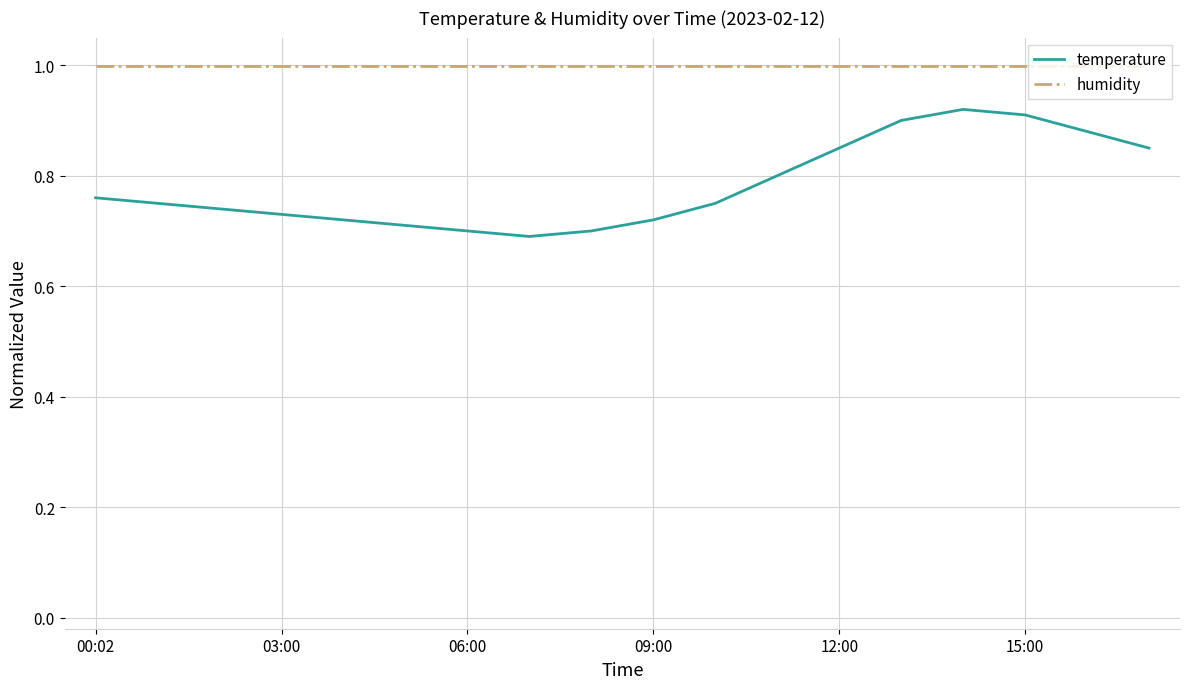

Which series has the widest spread of values?

temperature